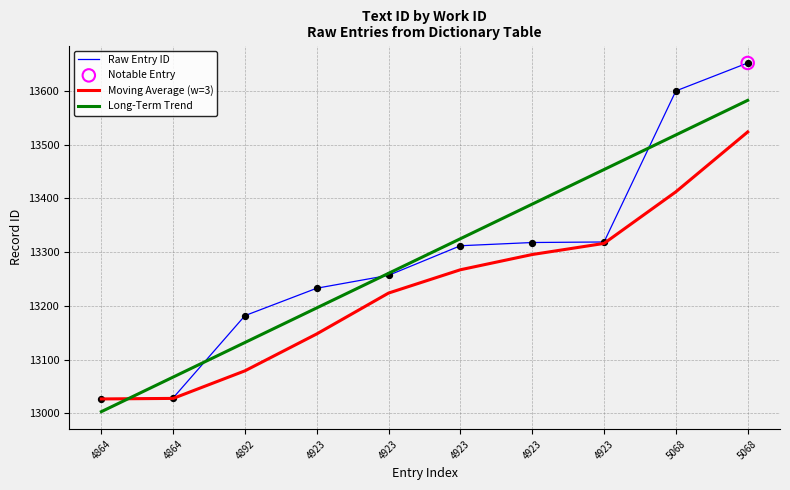

Which series has the largest total across all categories?

Raw Entry ID